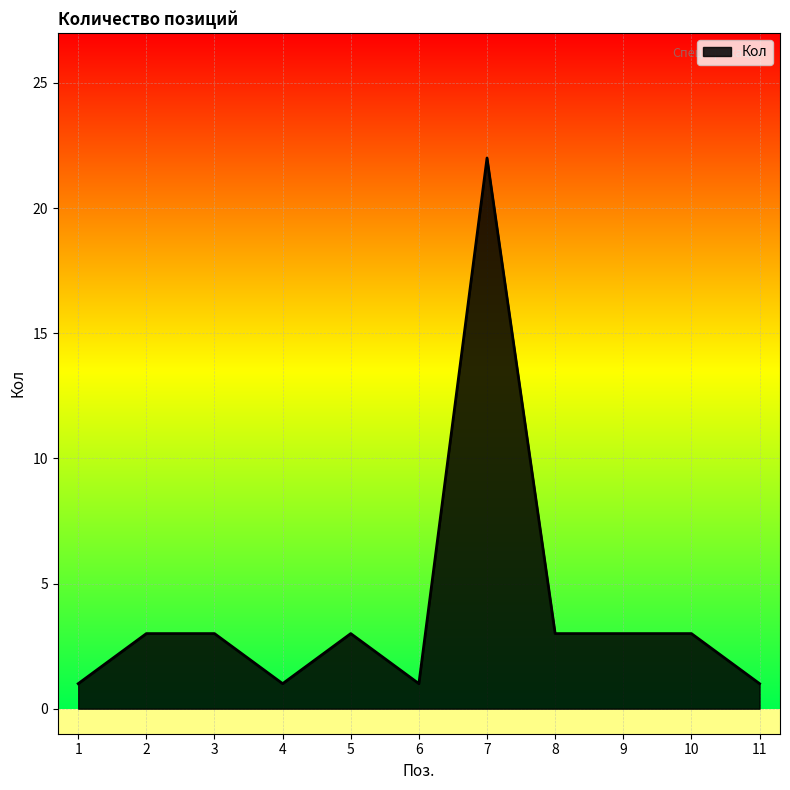

What is the greatest value displayed?

22